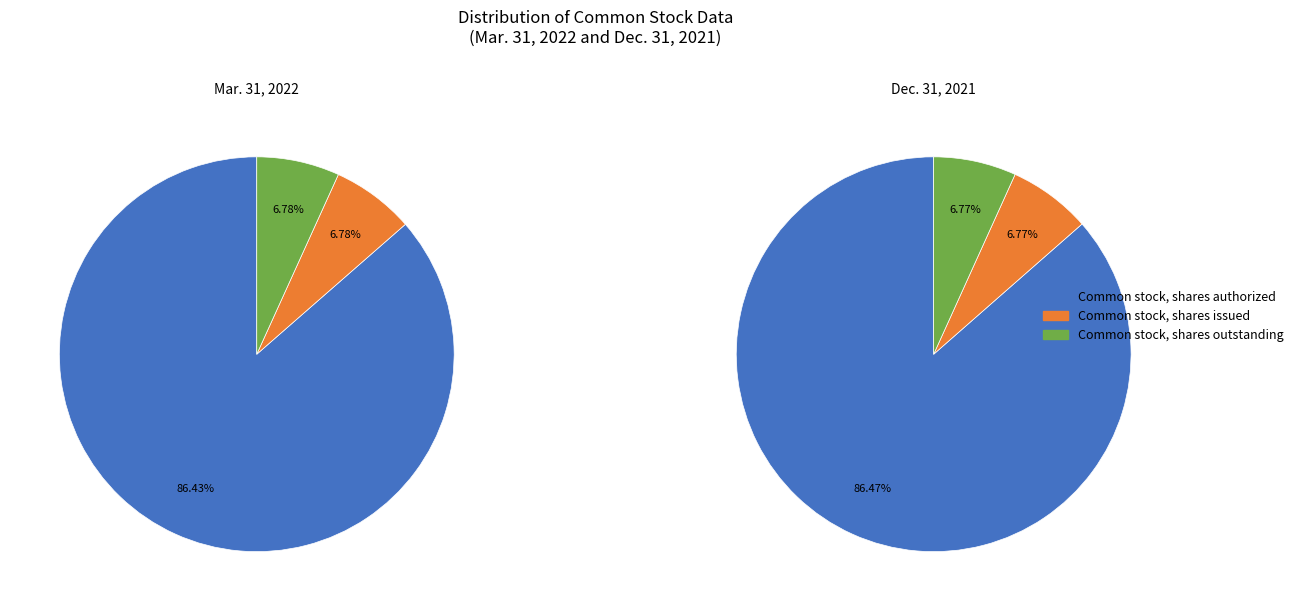

Is there a majority slice in this chart?

Yes